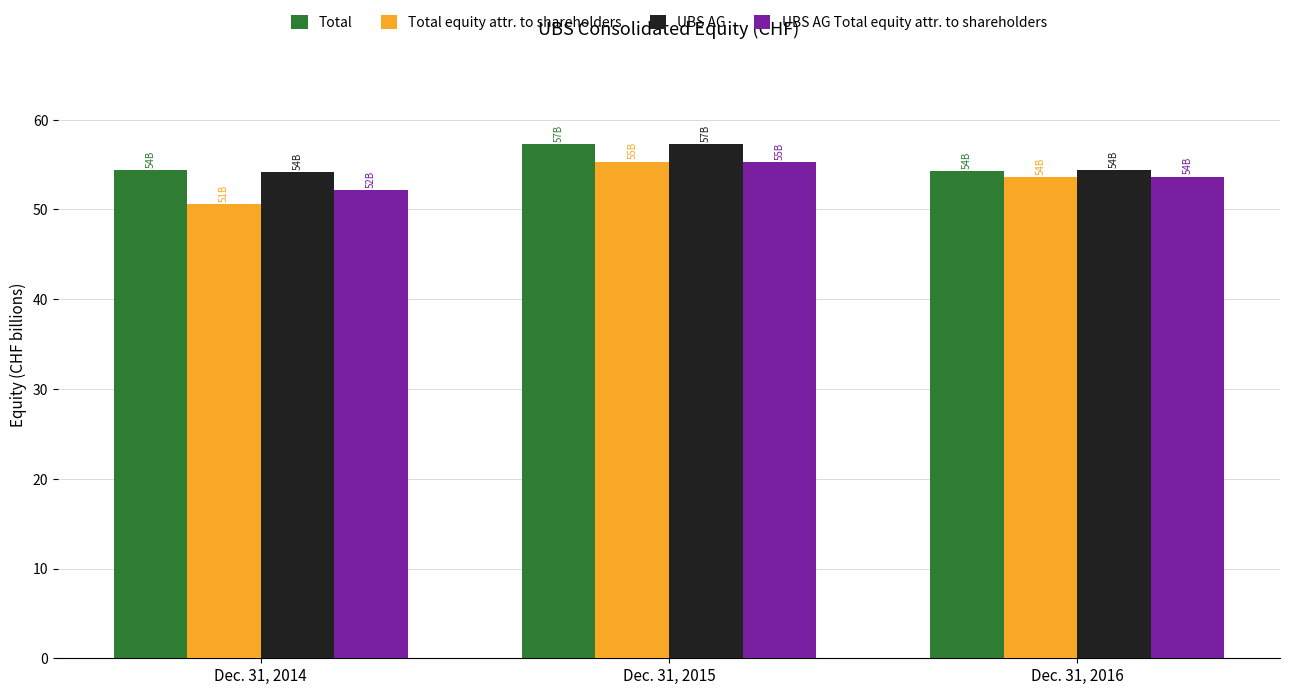

The value of UBS AG Total equity attr. to shareholders at Dec. 31, 2015 is 96.6. True or false?

False